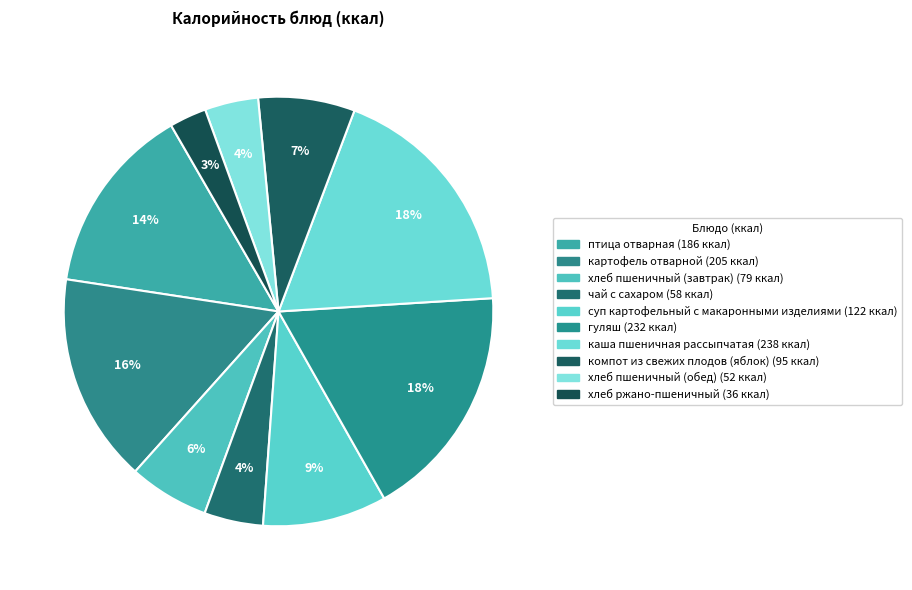

How many slices are in this pie chart?

10